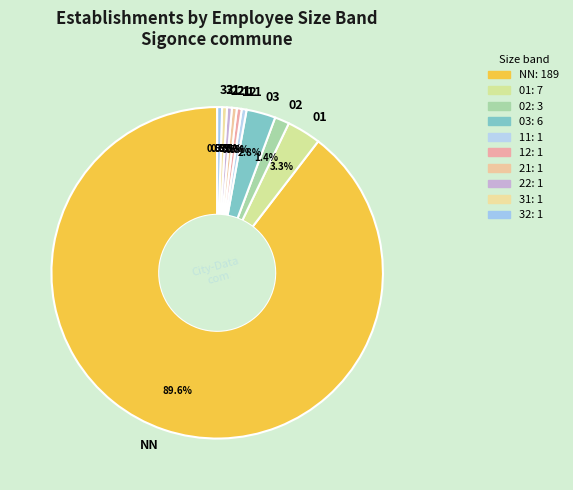

Does NN represent more than half of the total?

Yes